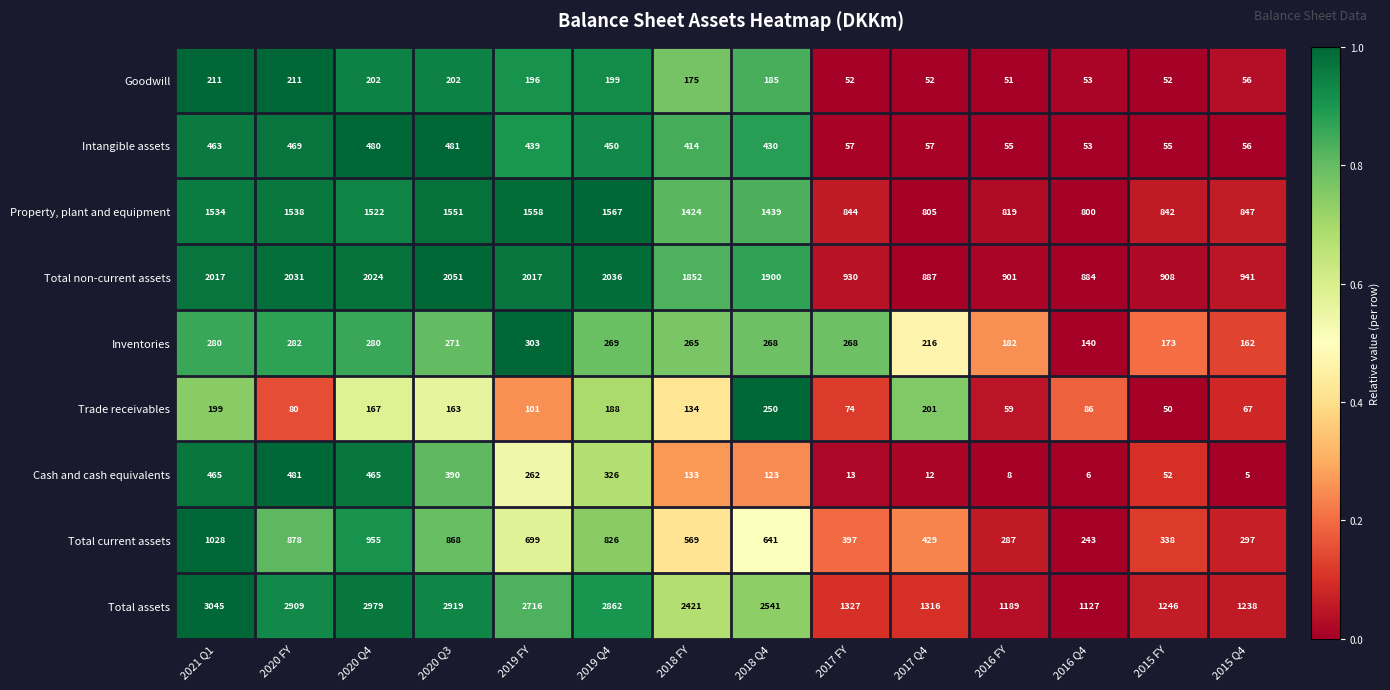

How many series are shown in this chart?

9